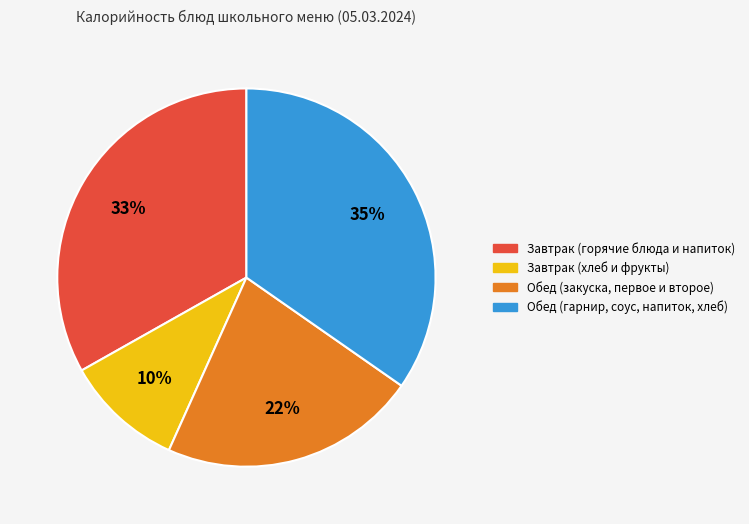

Does any single category account for the majority?

No